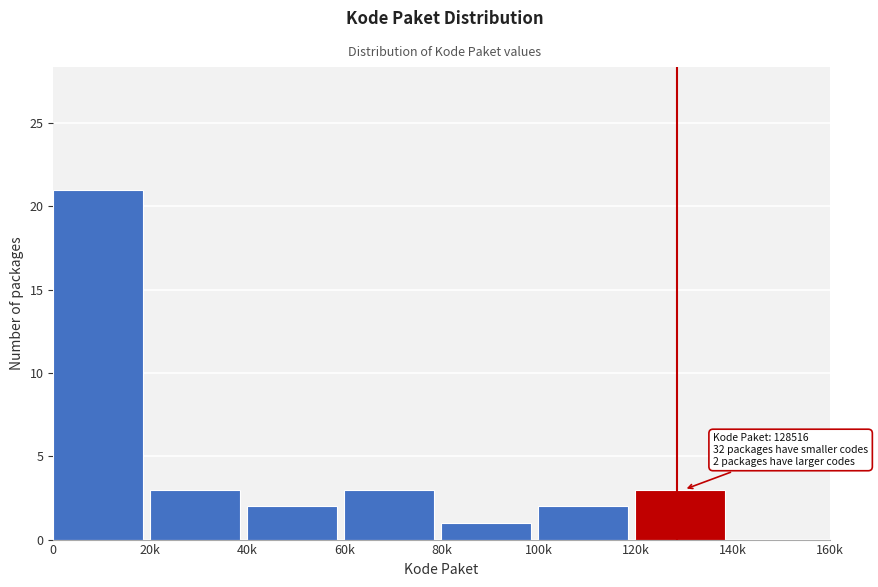

Reading left to right, list all the values displayed in this chart.

0=21	20k=3	40k=2	60k=3	80k=1	100k=2	120k=3	140k=0